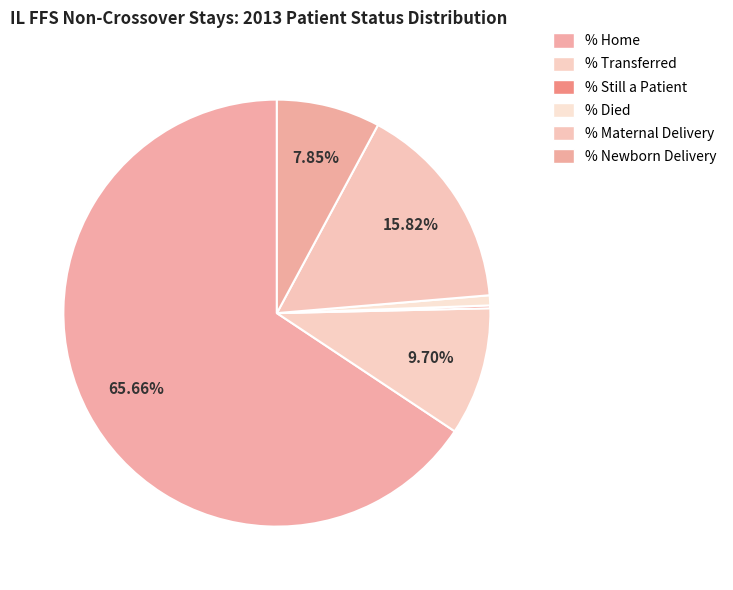

How many segments does this pie chart have?

6